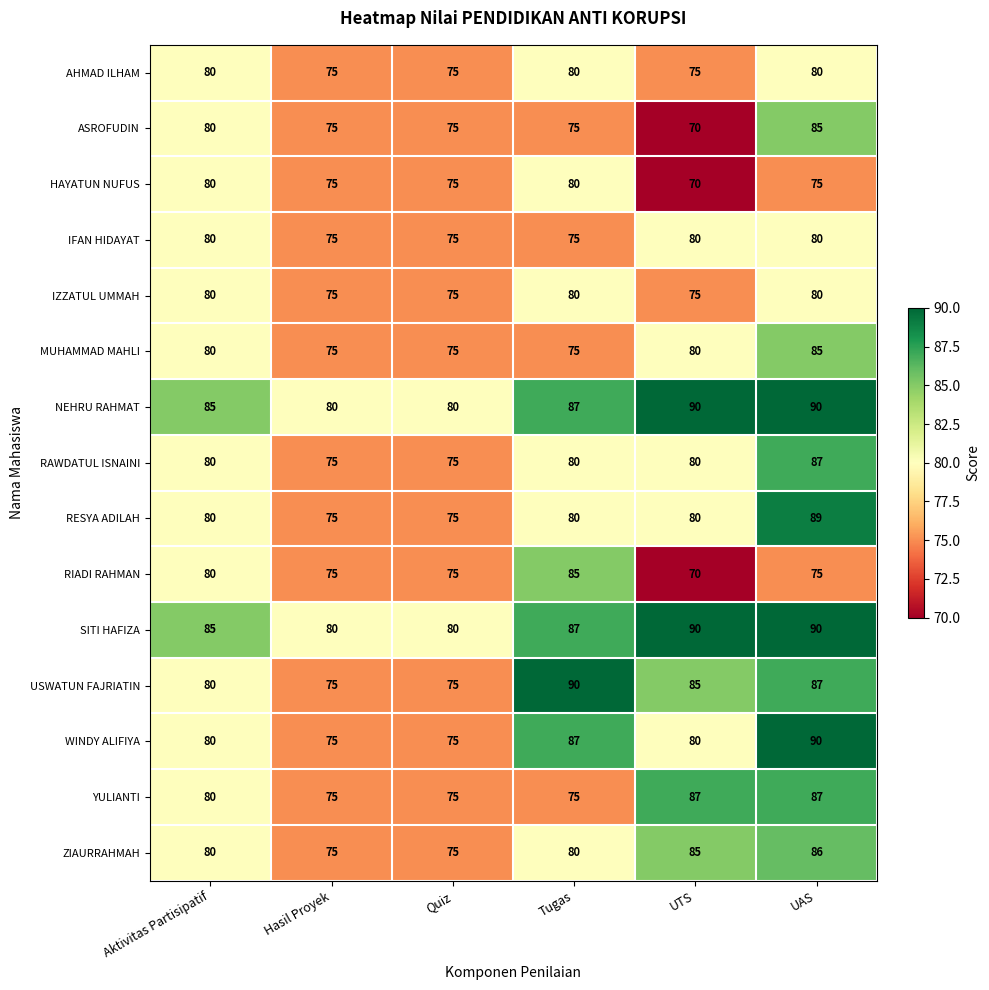

Where does the USWATUN FAJRIATIN series first go above 85?

Tugas